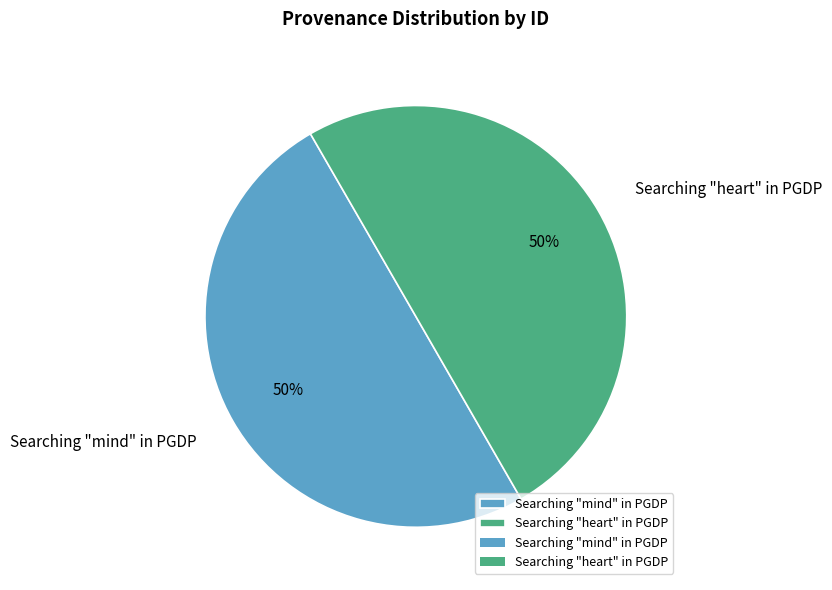

To the nearest percent, what portion does Searching "heart" in PGDP represent?

50%